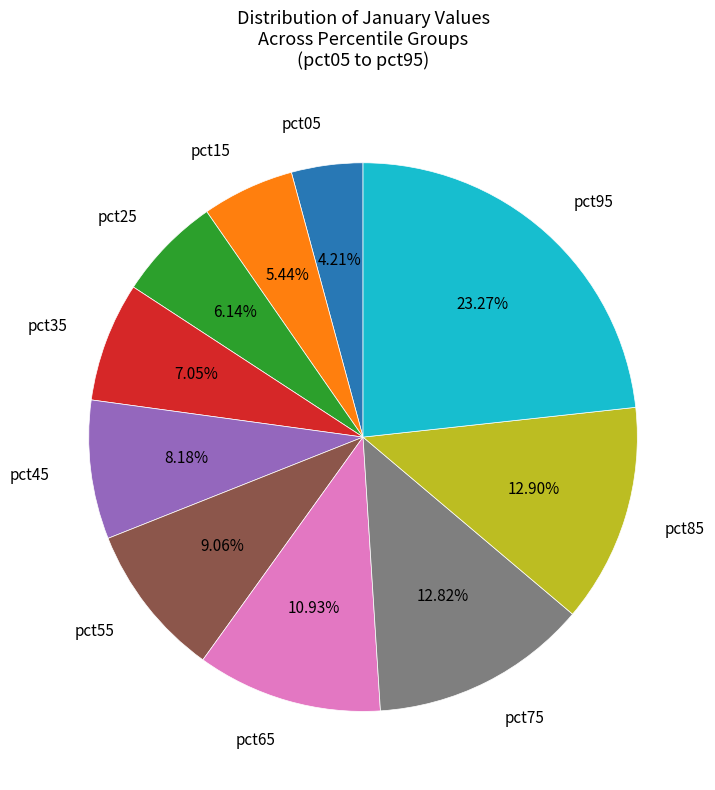

To the nearest percent, what percentage of the pie is pct55?

9%